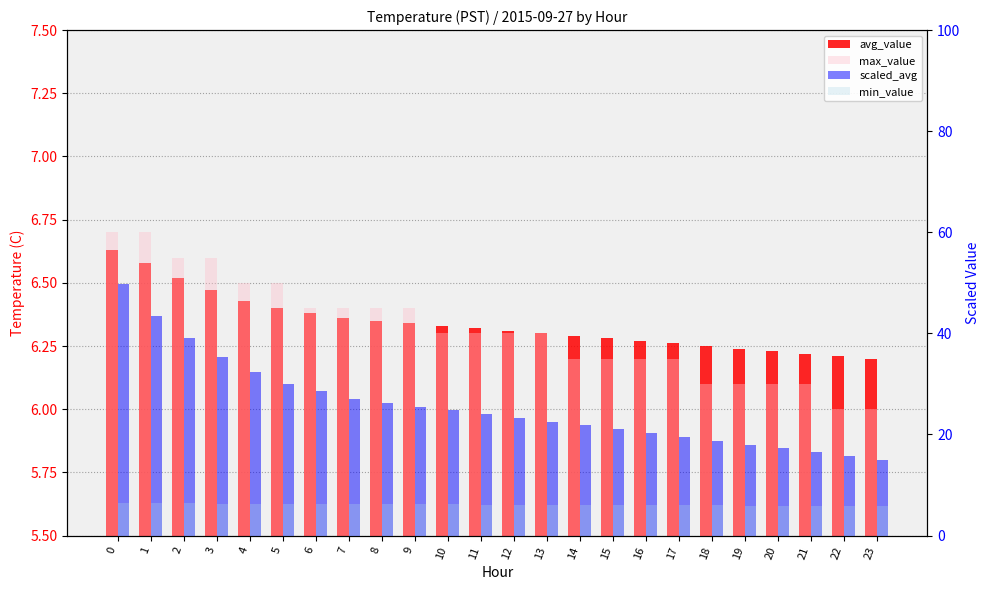

Reading left to right, what are all the values shown in this chart?

avg_value: 0=6.6	1=6.6	2=6.5	3=6.5	4=6.4	5=6.4	6=6.4	7=6.4	8=6.3	9=6.3	10=6.3	11=6.3	12=6.3	13=6.3	14=6.3	15=6.3	16=6.3	17=6.3	18=6.2	19=6.2	20=6.2	21=6.2	22=6.2	23=6.2
max_value: 0=6.7	1=6.7	2=6.6	3=6.6	4=6.5	5=6.5	6=6.4	7=6.4	8=6.4	9=6.4	10=6.3	11=6.3	12=6.3	13=6.3	14=6.2	15=6.2	16=6.2	17=6.2	18=6.1	19=6.1	20=6.1	21=6.1	22=6.0	23=6.0
scaled_avg: 0=49.7	1=43.5	2=39.0	3=35.3	4=32.3	5=30.0	6=28.5	7=27.0	8=26.3	9=25.5	10=24.8	11=24.0	12=23.3	13=22.5	14=21.8	15=21.0	16=20.3	17=19.5	18=18.8	19=18.0	20=17.3	21=16.5	22=15.8	23=15.0
min_value: 0=6.5	1=6.4	2=6.4	3=6.3	4=6.3	5=6.3	6=6.3	7=6.2	8=6.2	9=6.2	10=6.2	11=6.1	12=6.1	13=6.1	14=6.1	15=6.0	16=6.0	17=6.0	18=6.0	19=5.9	20=5.9	21=5.9	22=5.8	23=5.8